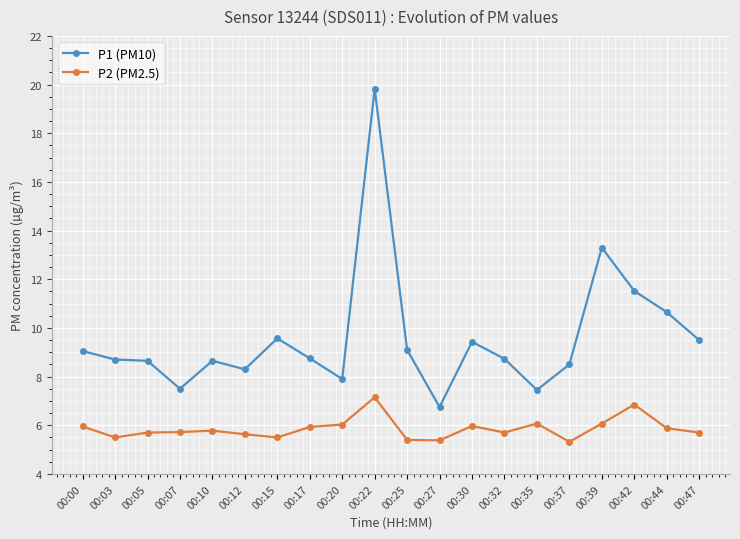

What is the spread (max minus min) of values at 00:42?

4.7